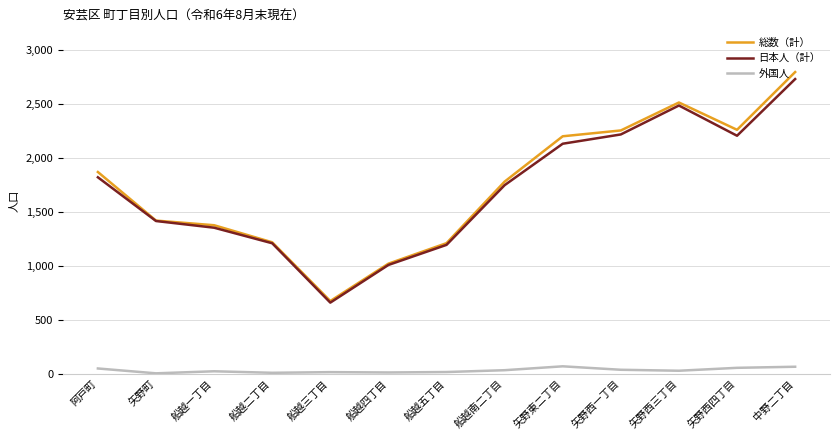

Which series changed the most between 船越二丁目 and 船越三丁目?

日本人（計）